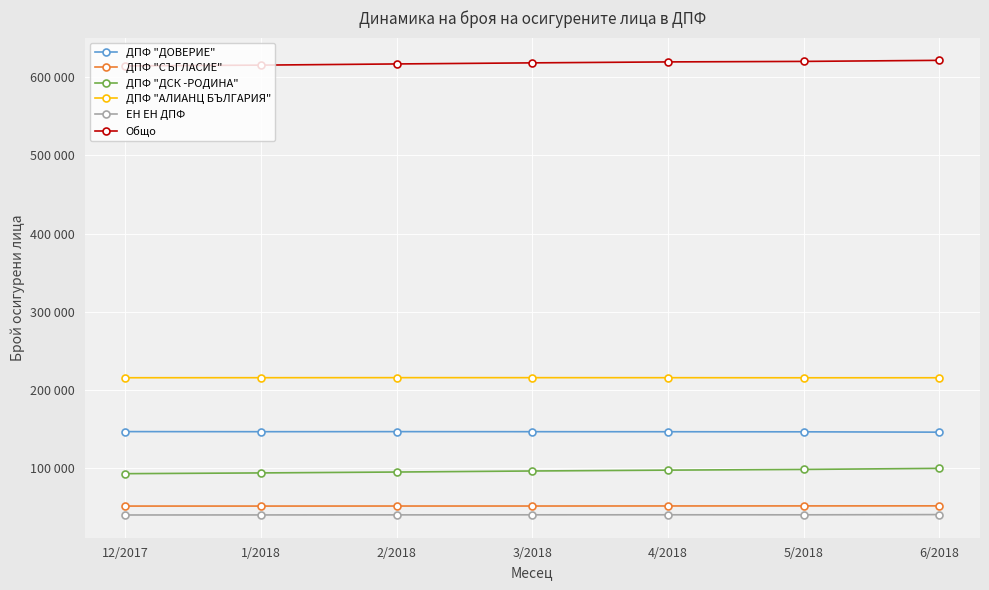

Reading left to right, extract all data points from this chart.

ДПФ "ДОВЕРИЕ": 12/2017=146395	1/2018=146279	2/2018=146360	3/2018=146287	4/2018=146228	5/2018=146125	6/2018=145690
ДПФ "СЪГЛАСИЕ": 12/2017=51035	1/2018=51040	2/2018=51091	3/2018=51097	4/2018=51175	5/2018=51236	6/2018=51294
ДПФ "ДСК -РОДИНА": 12/2017=92523	1/2018=93484	2/2018=94625	3/2018=95961	4/2018=97054	5/2018=97946	6/2018=99345
ДПФ "АЛИАНЦ БЪЛГАРИЯ": 12/2017=215387	1/2018=215435	2/2018=215496	3/2018=215474	4/2018=215442	5/2018=215344	6/2018=215371
ЕН ЕН ДПФ: 12/2017=39615	1/2018=39687	2/2018=39764	3/2018=39838	4/2018=39879	5/2018=39834	6/2018=40139
Общо: 12/2017=614761	1/2018=615717	2/2018=617227	3/2018=618618	4/2018=619840	5/2018=620481	6/2018=621847